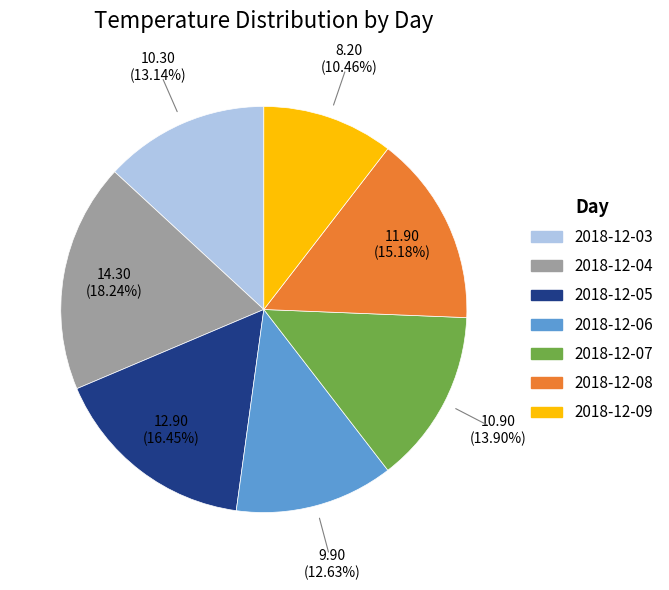

True or false: 2018-12-06 accounts for 25% of the total.

False